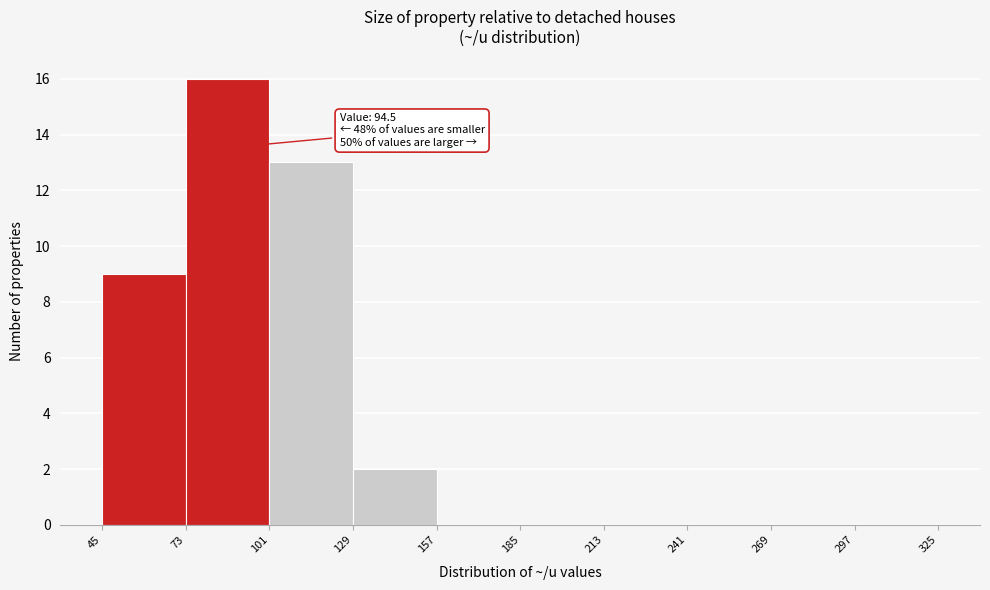

Which range on the x-axis has the tallest bar?

73 to 101